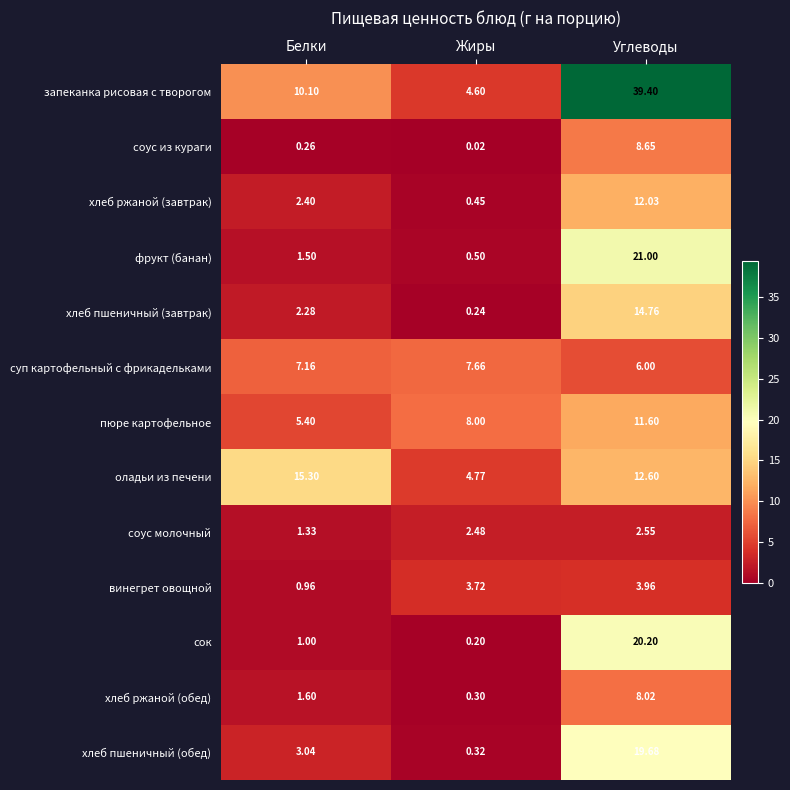

At which label is винегрет овощной closest to 2?

Белки